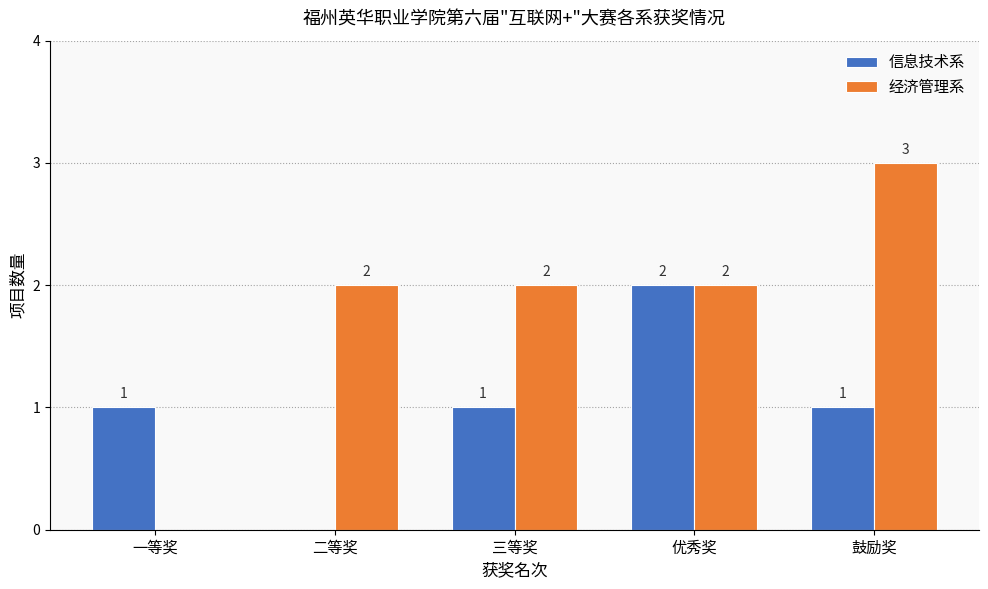

What is the total value across all series at 鼓励奖?

4